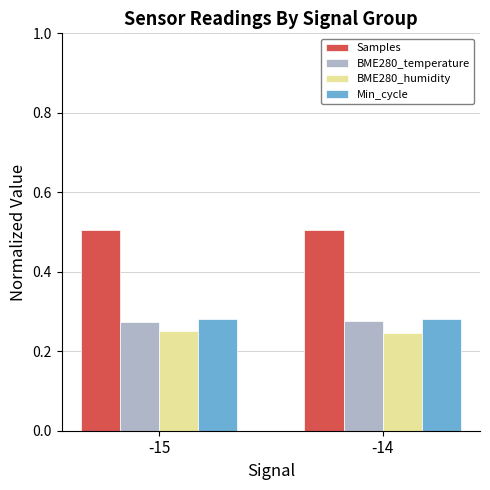

True or false: BME280_humidity has a value of 0.1 at -14.

False